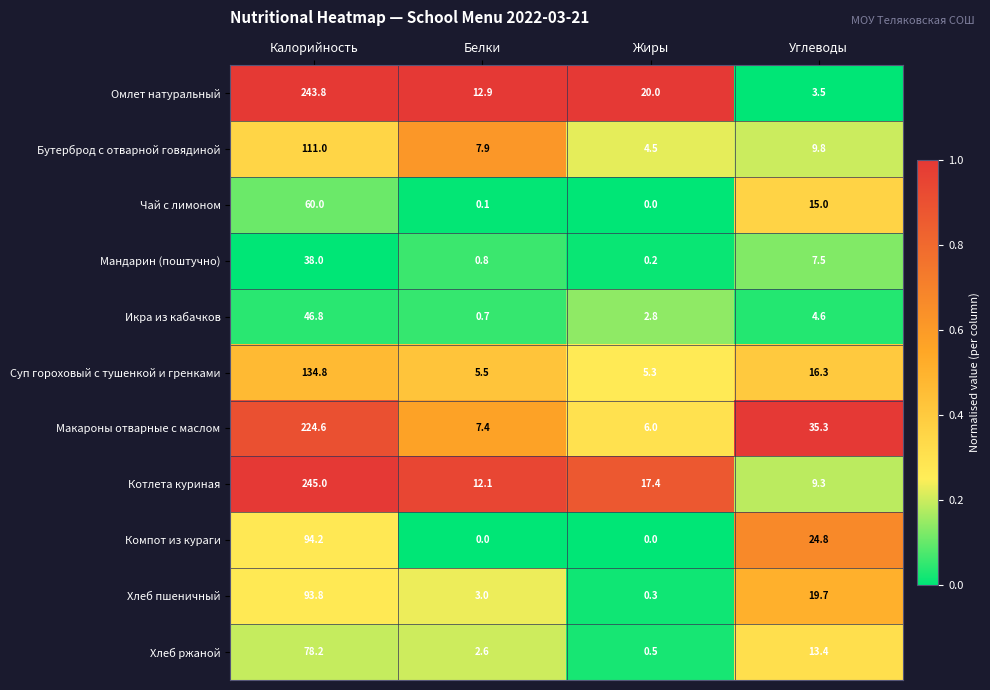

The Бутерброд с отварной говядиной series shows 111.0 at Калорийность. True or false?

True